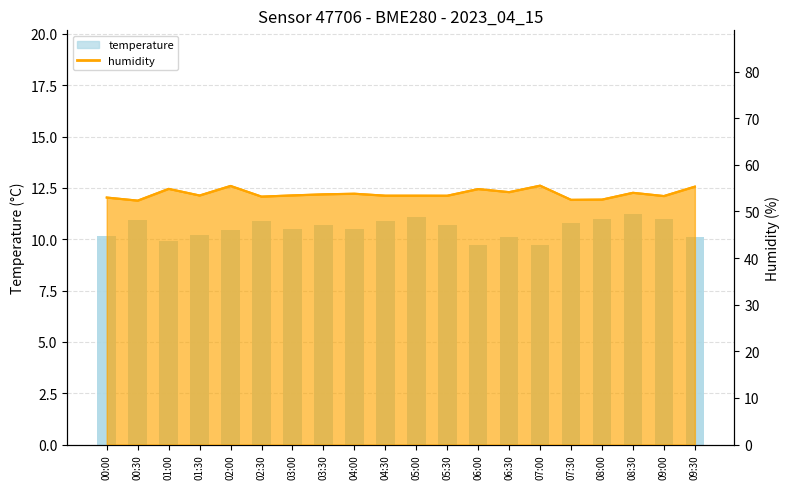

At which category is the sum across all series the highest?

02:00